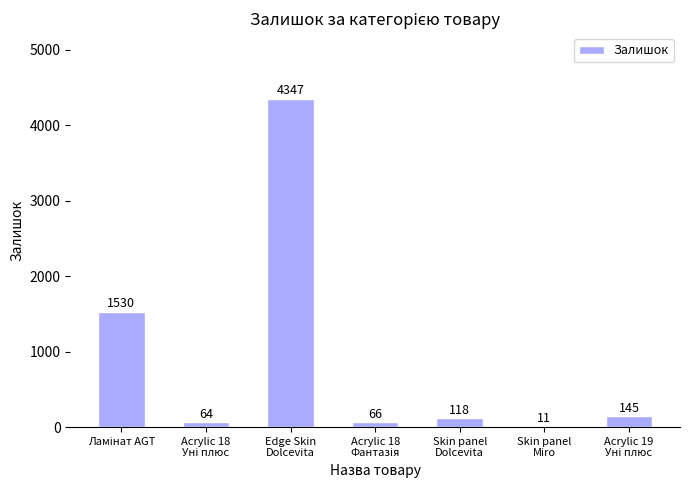

Are the bars horizontal?

No